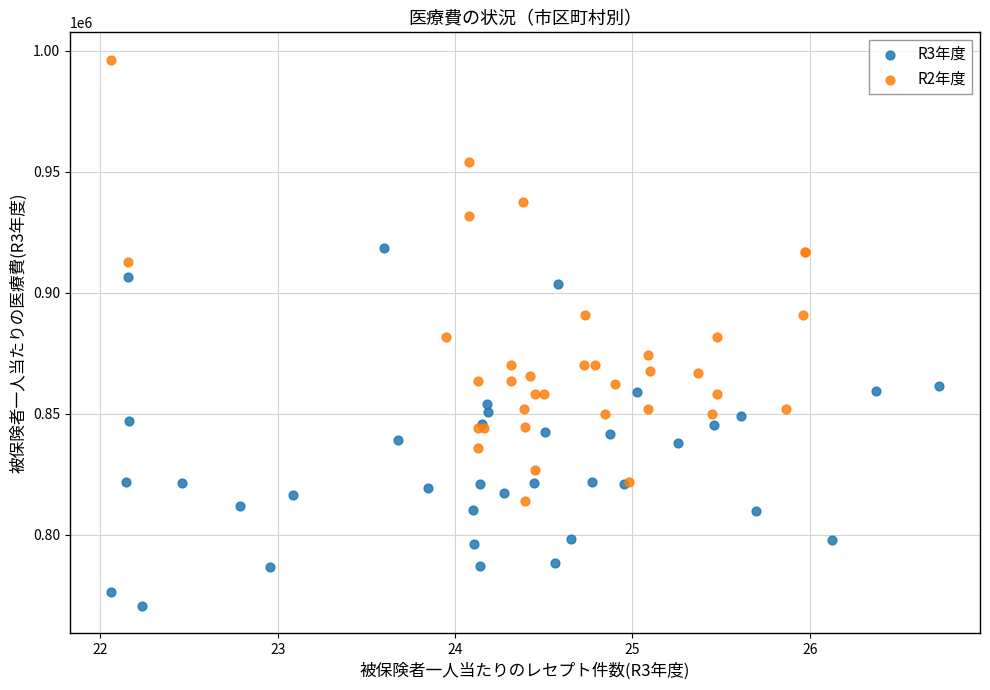

Which series reaches the minimum Y coordinate?

R3年度